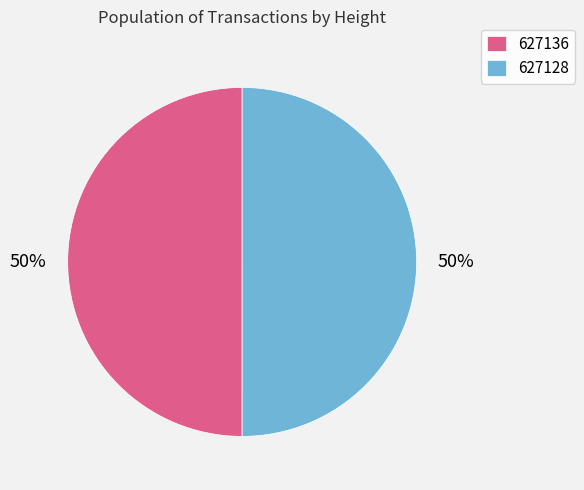

Combined, do 627136 and 627128 account for over 50%?

Yes